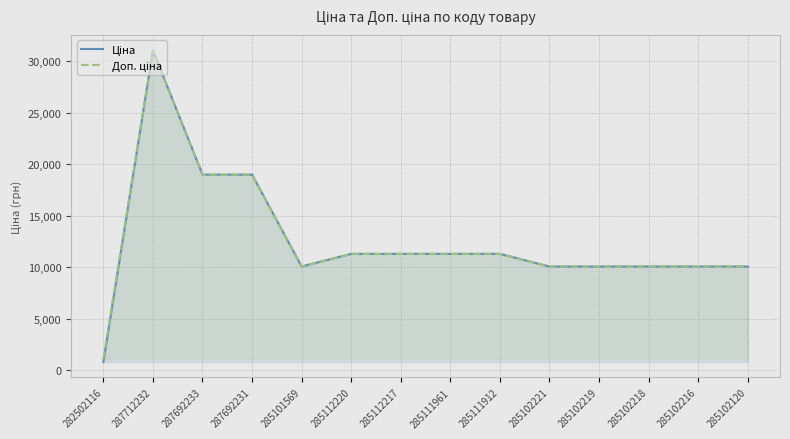

Which category has the lowest value across all series?

282502116